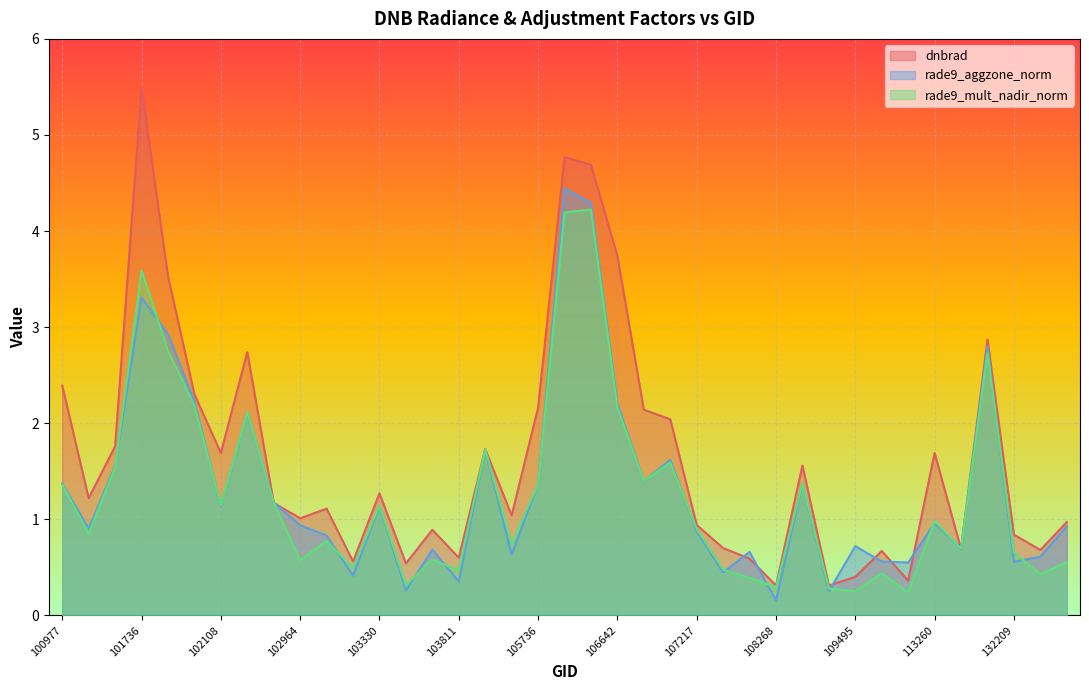

What value does the rade9_aggzone_norm series have at 103330?

1.1